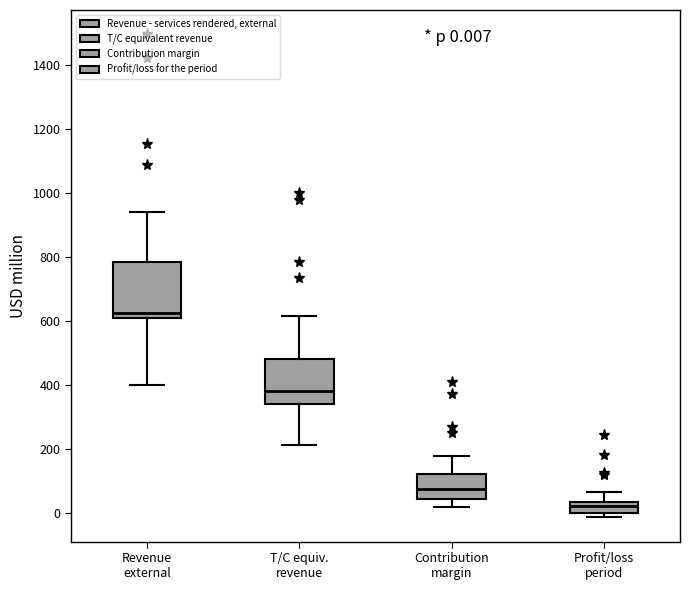

Which box's median line is the lowest?

Profit/loss period